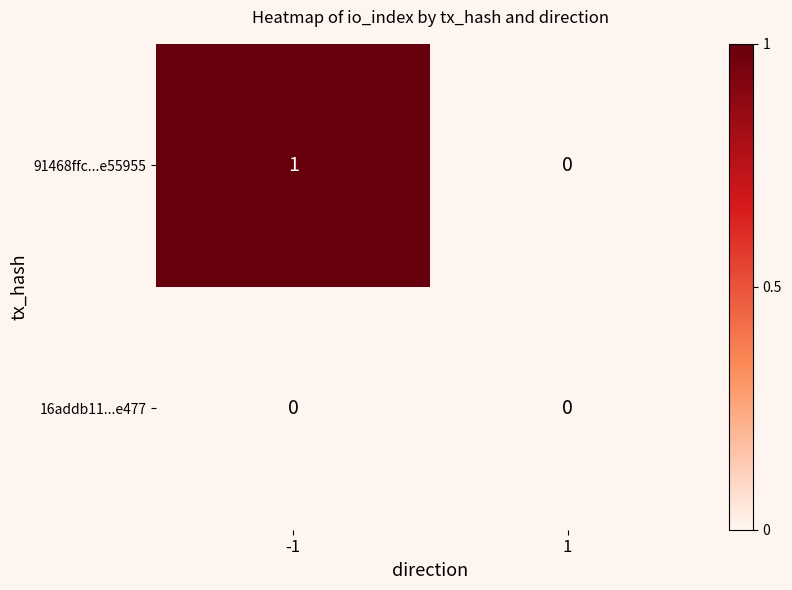

The value of 16addb11...e477 at -1 is 0. True or false?

True